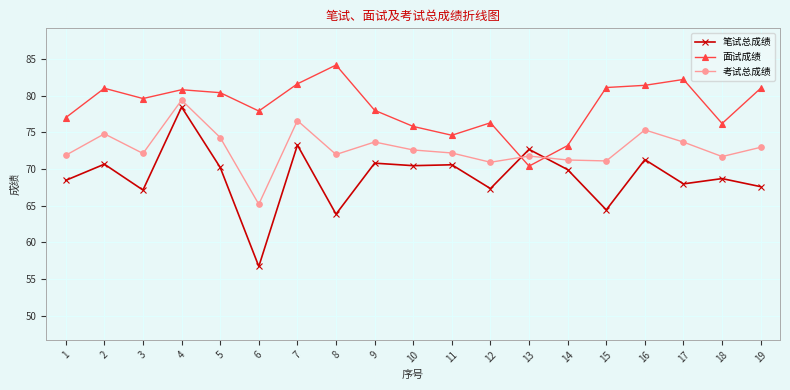

Rank the series at 6 from lowest to highest value.

笔试总成绩, 考试总成绩, 面试成绩